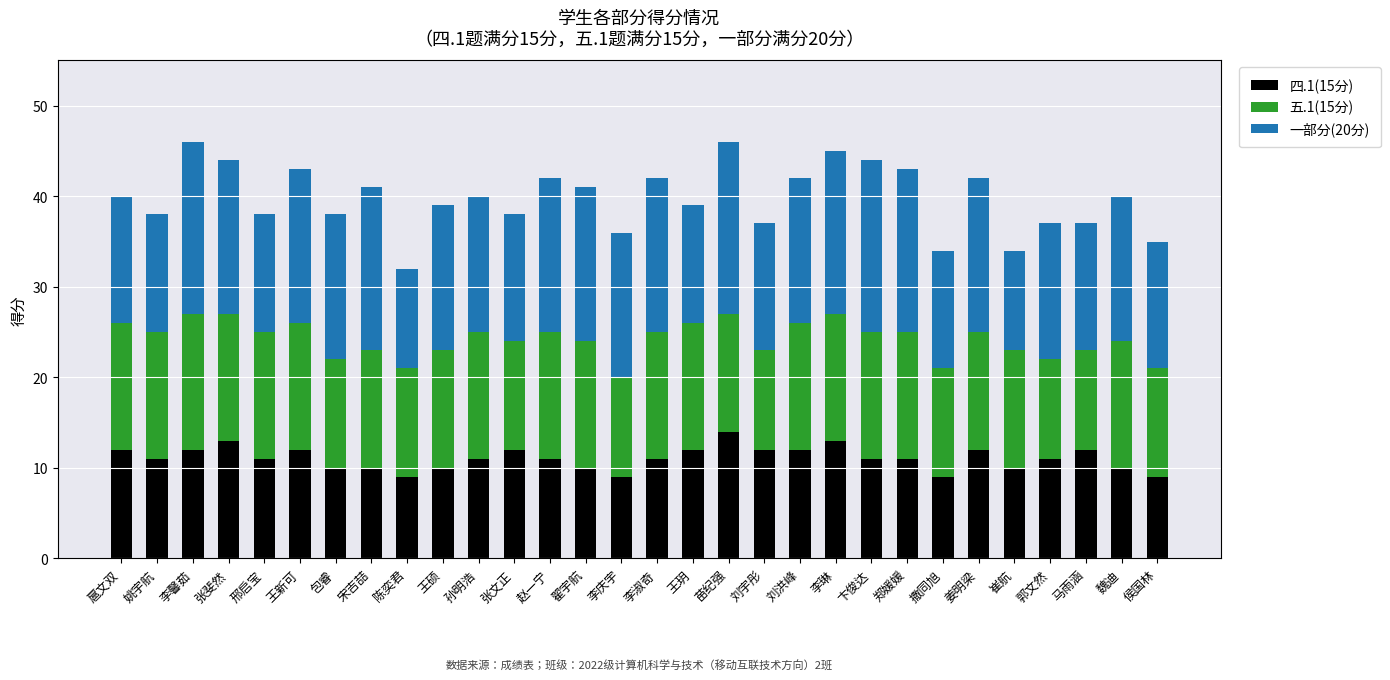

True or false: 四.1(15分) has a value of 3 at 姚宇航.

False